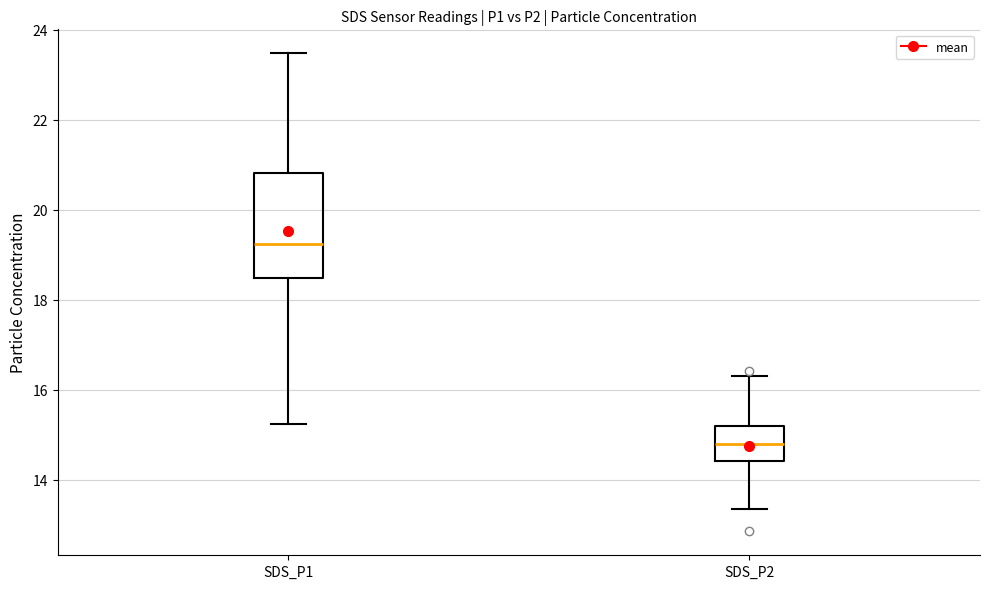

Which box has the lowest median line?

SDS_P2